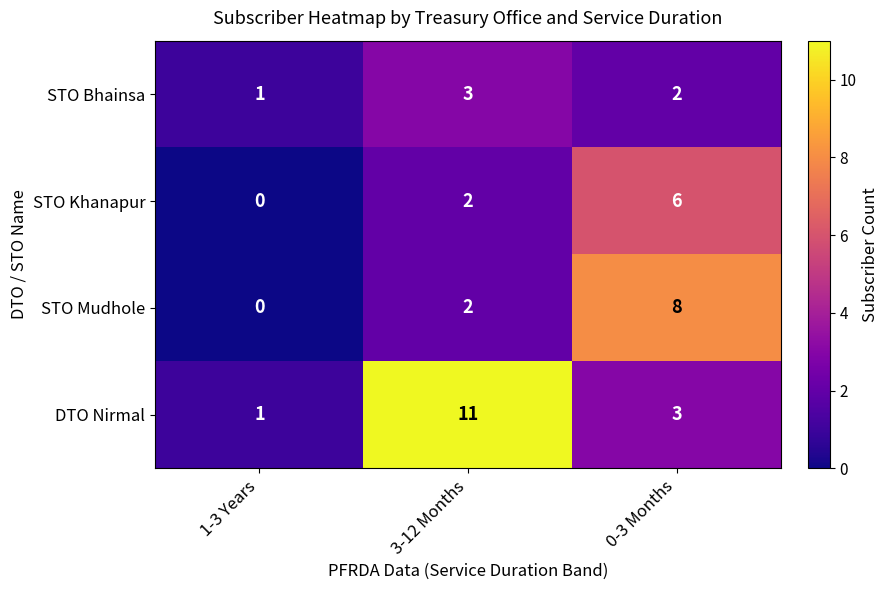

Count the DTO Nirmal values in the range 1 to 11.

3